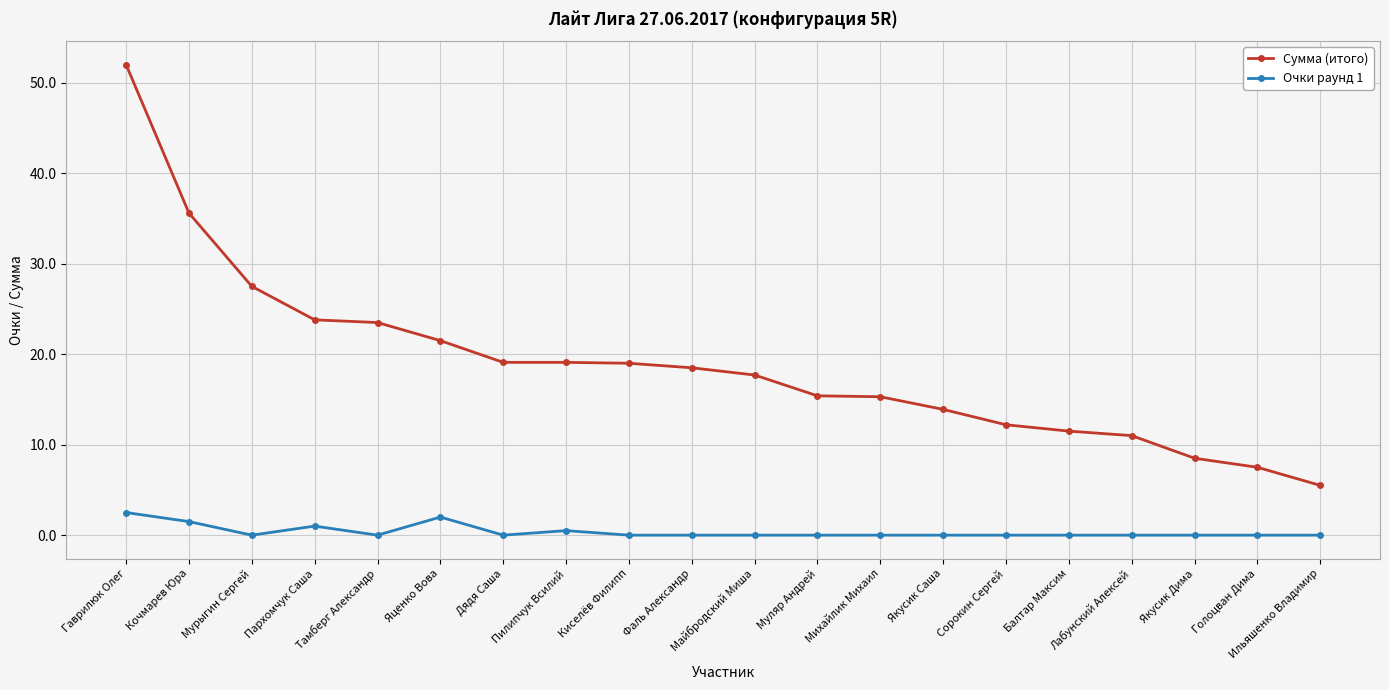

Read the Сумма (итого) value at Кочмарев Юра.

35.6